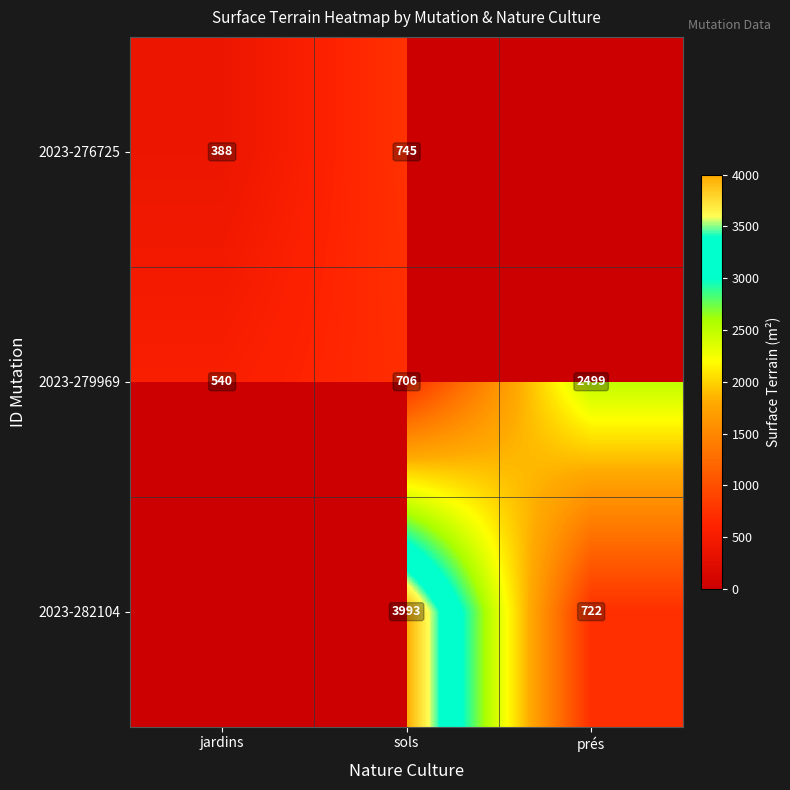

What is the spread (max minus min) of values at sols?

3287